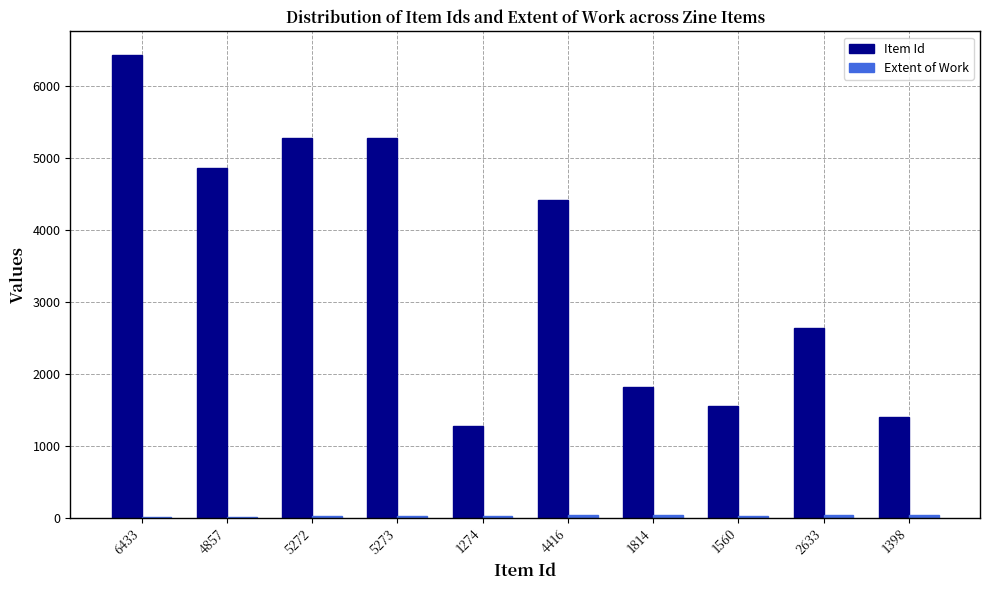

The Item Id series shows 2115 at 1274. True or false?

False